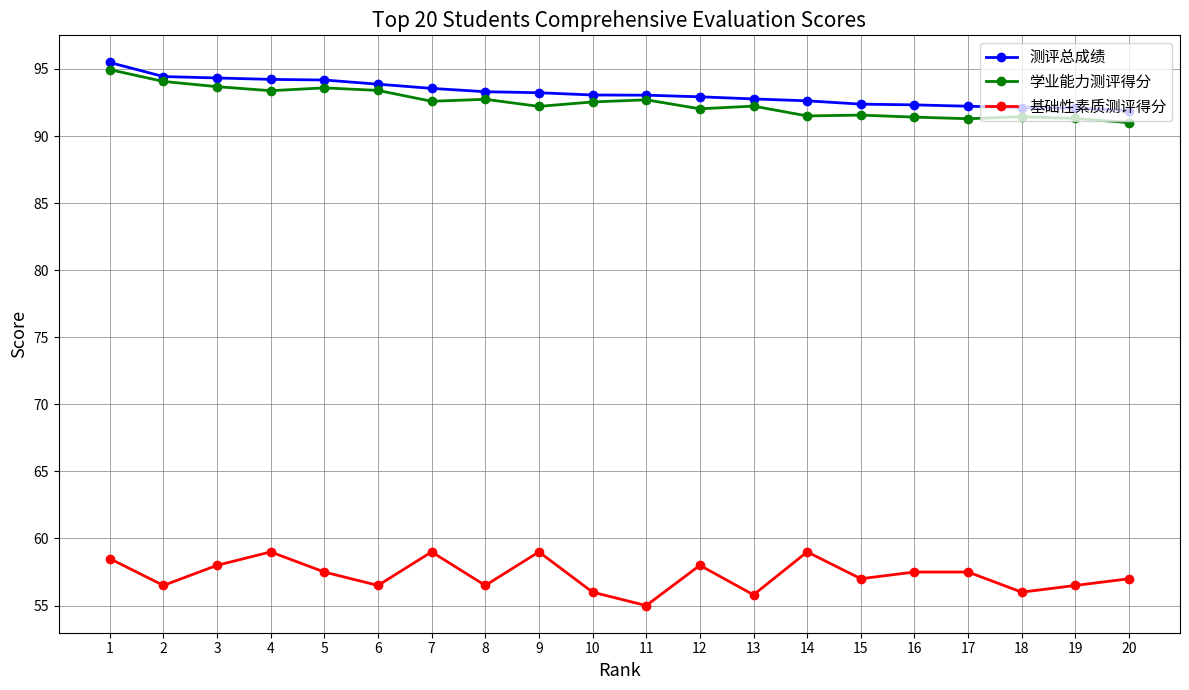

What is the difference between the second highest and minimum values in the 基础性素质测评得分 series?

4.0